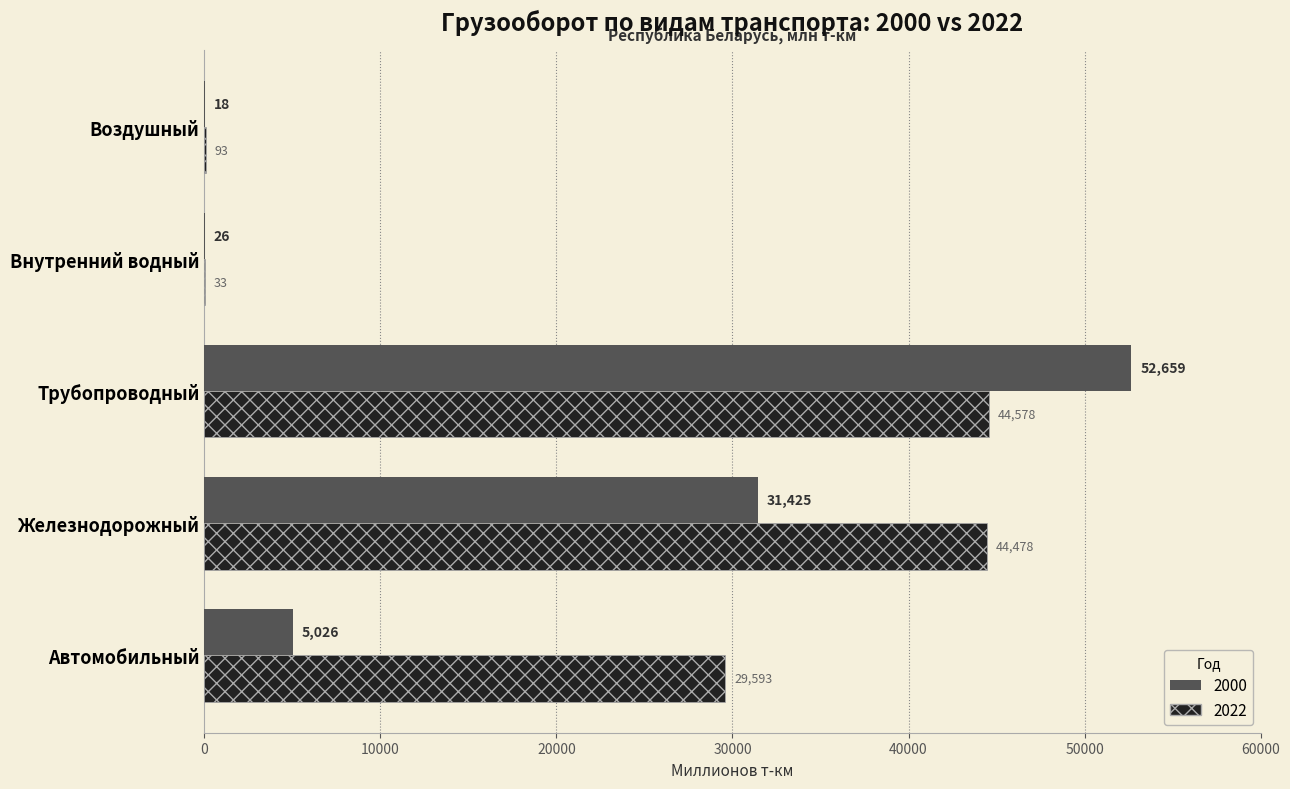

At which category is the sum across all series the highest?

Трубопроводный